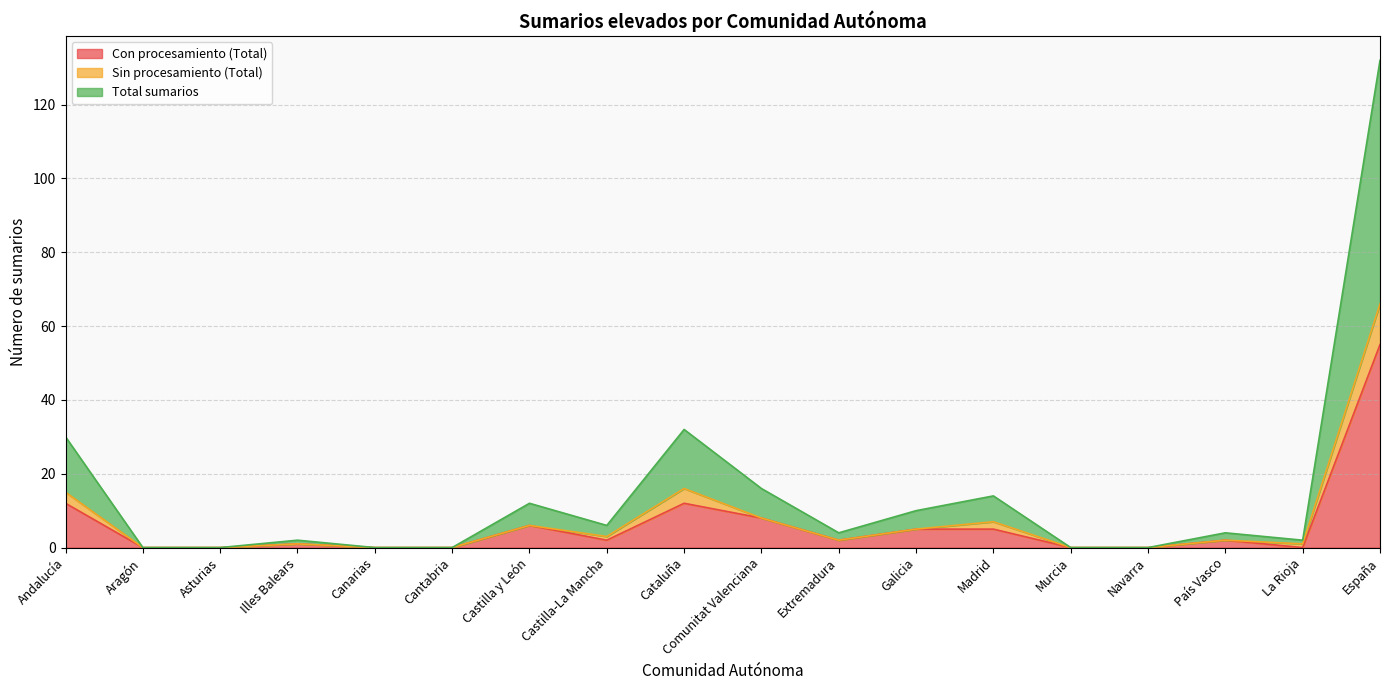

At which label is Total sumarios closest to 33?

Cataluña